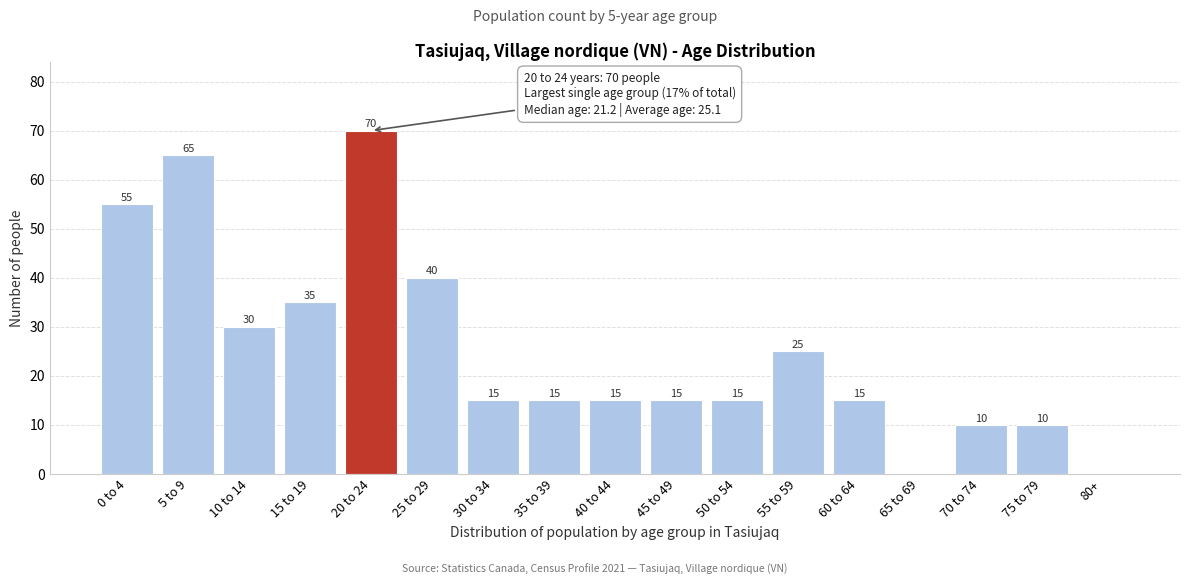

Reading right to left, what are all the values shown in this chart?

80+=0	75 to 79=10	70 to 74=10	65 to 69=0	60 to 64=15	55 to 59=25	50 to 54=15	45 to 49=15	40 to 44=15	35 to 39=15	30 to 34=15	25 to 29=40	20 to 24=70	15 to 19=35	10 to 14=30	5 to 9=65	0 to 4=55